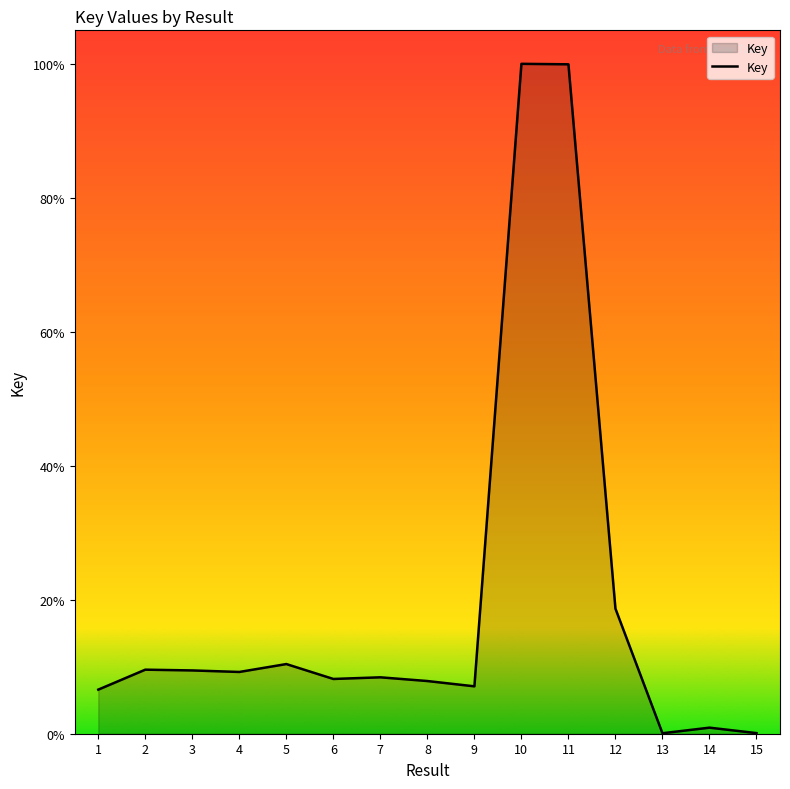

True or false: there are more than 1 points higher than both neighbors.

True